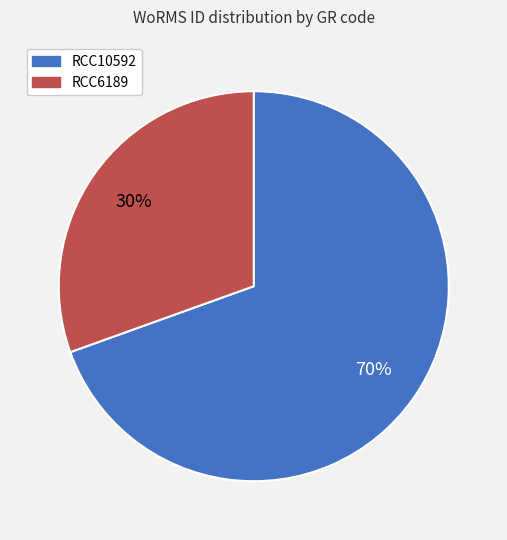

To the nearest percent, what portion does RCC6189 represent?

30%